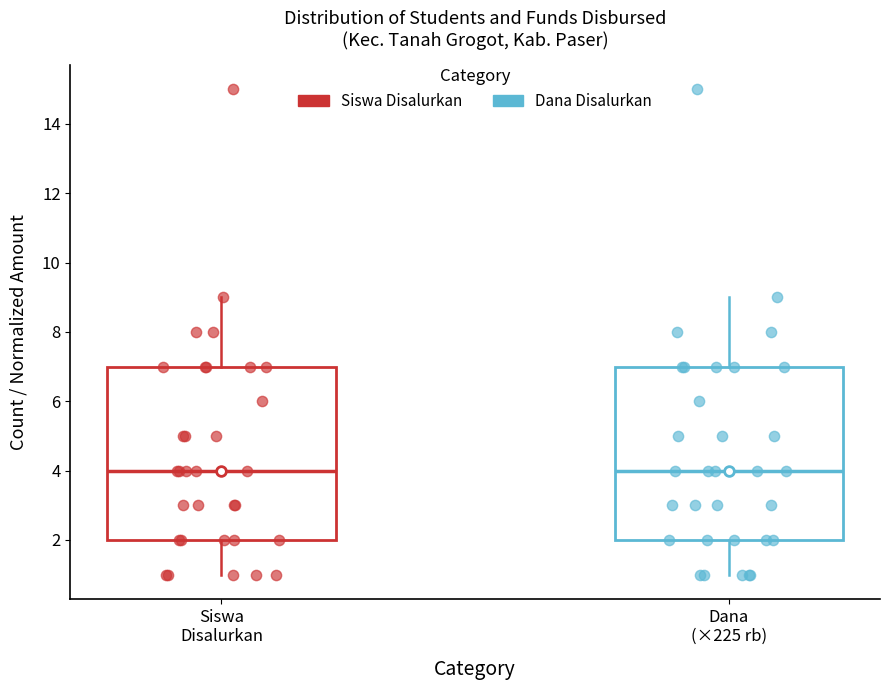

Reading left to right, read every box against the y-axis: the position of its median line, the range the box covers, and the ends of its whiskers. The values are not printed on the chart, so give them approximately, as read against the axis.

Siswa Disalurkan: median 4, box 2 to 7, whiskers 1 to 9
Dana (×225 rb): median 4, box 2 to 7, whiskers 1 to 9